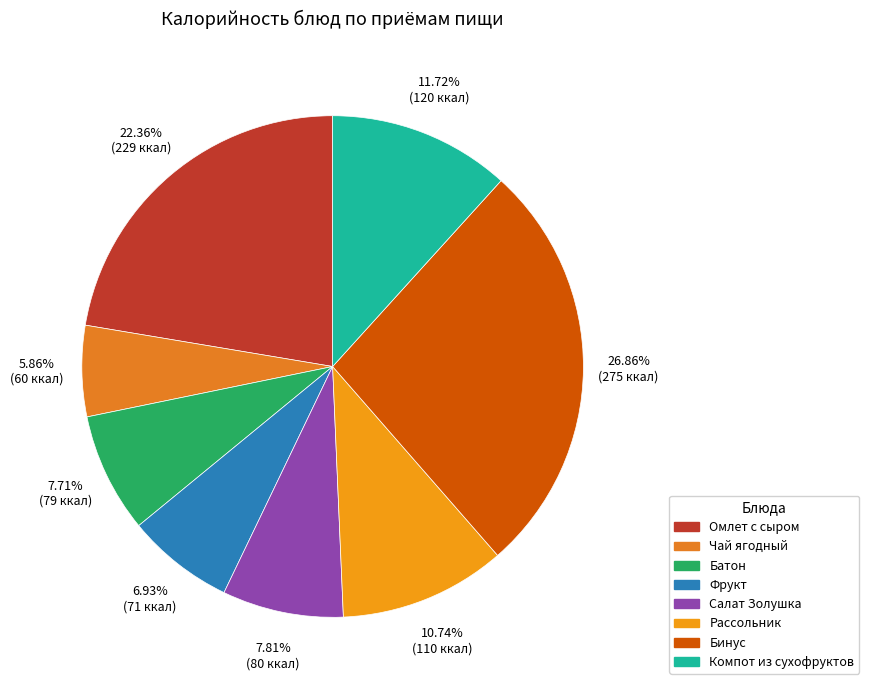

Count the number of slices in the pie.

8